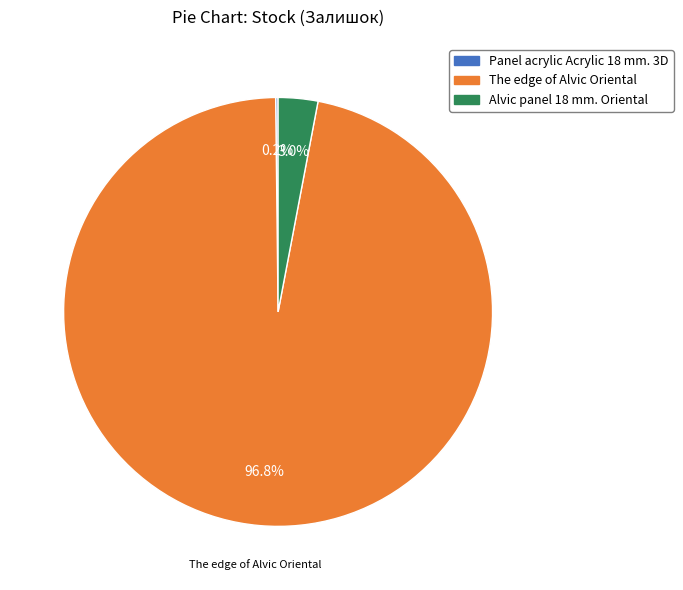

Is there a majority slice in this chart?

Yes